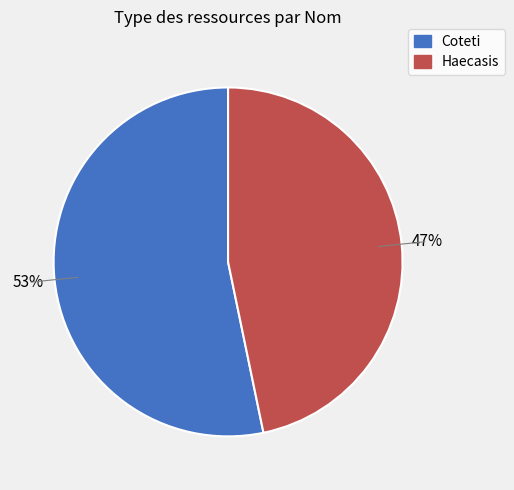

What is the majority slice?

Coteti